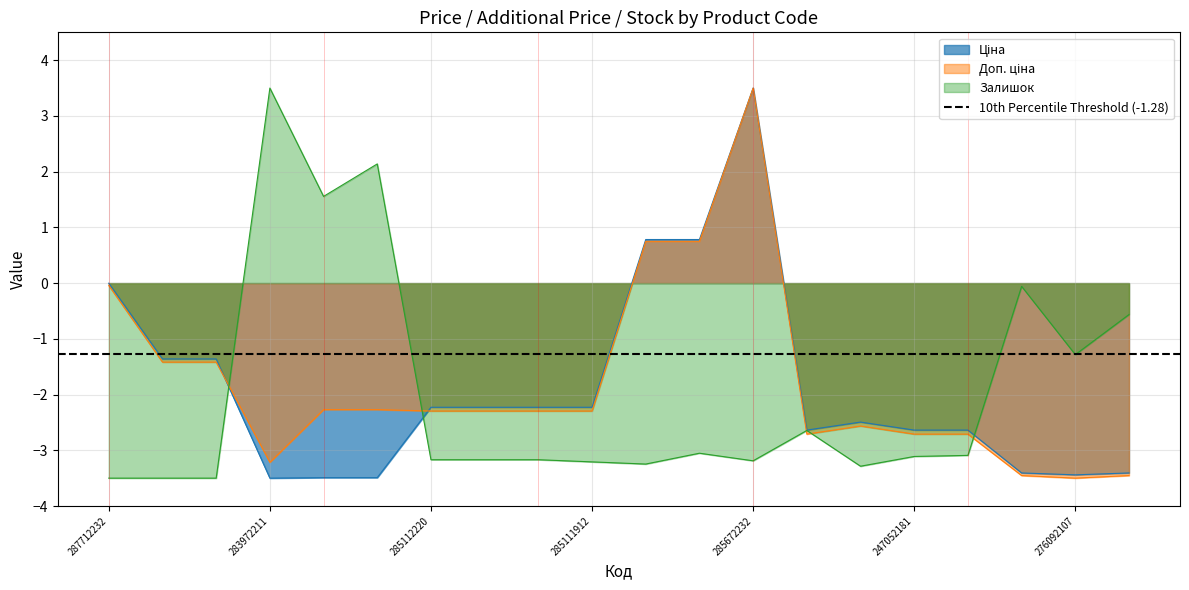

True or false: Доп. ціна has more than 2 interior local peaks.

False